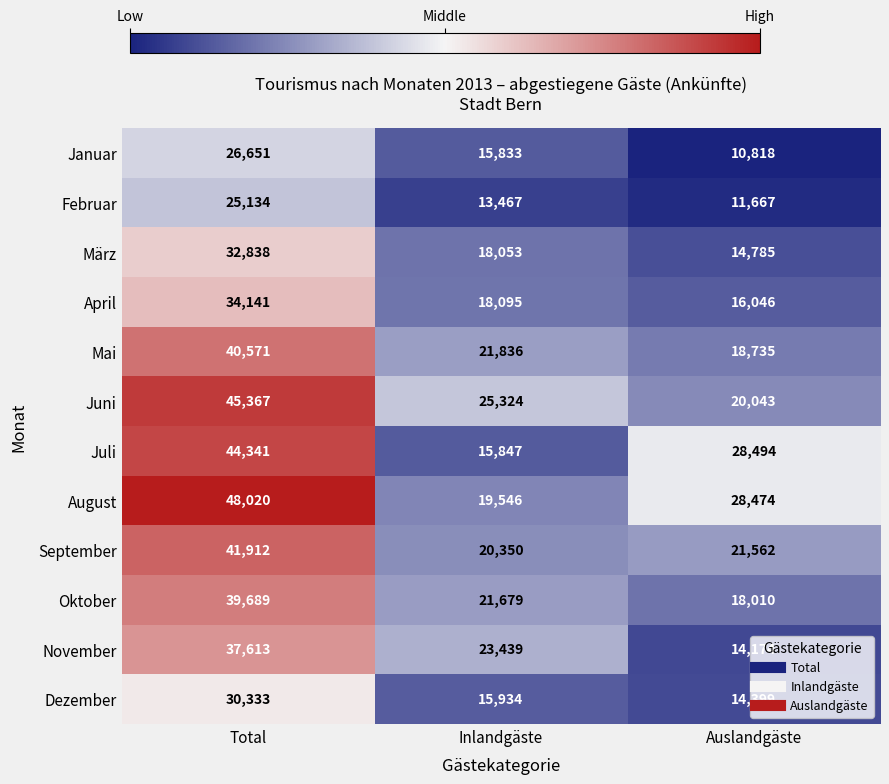

Between Total and Inlandgäste, which series saw the biggest shift?

Juli